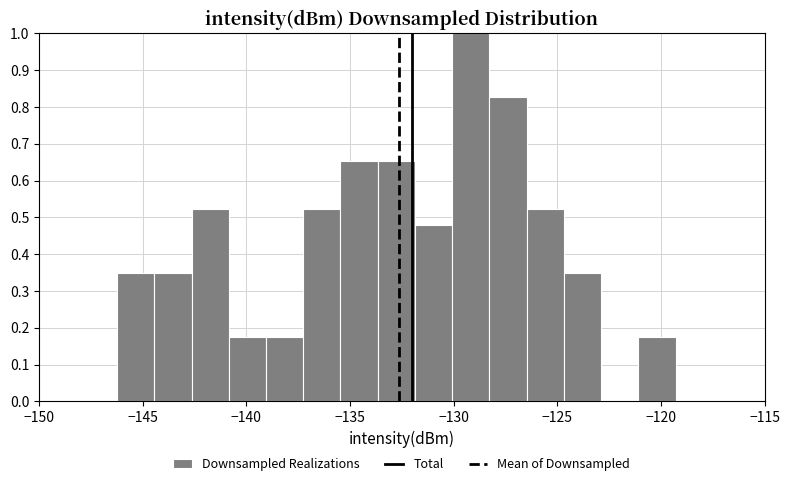

Read against the x-axis, roughly where is the centre of the tallest bar?

-129.0